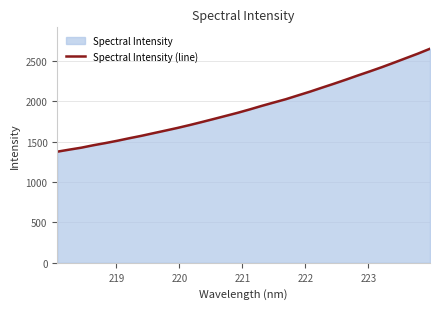

How many lines are shown in the chart?

1